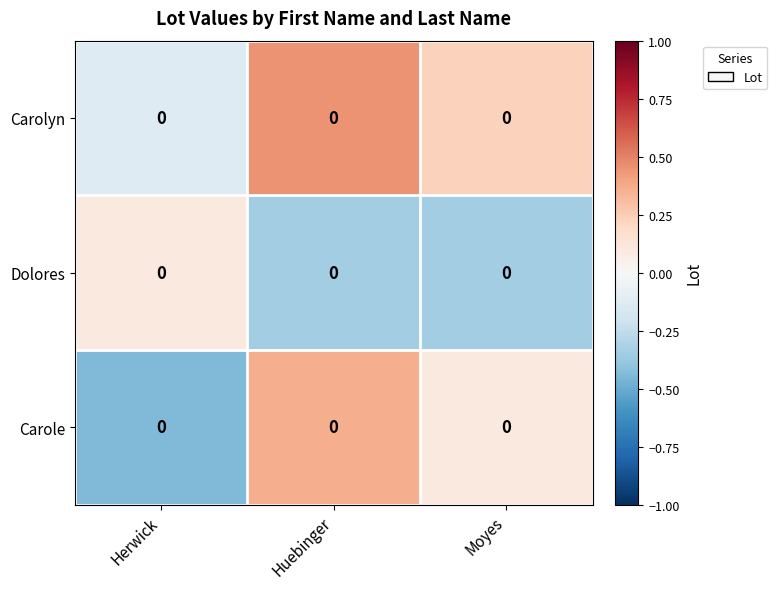

Which series changed the most between Herwick and Huebinger?

Carole